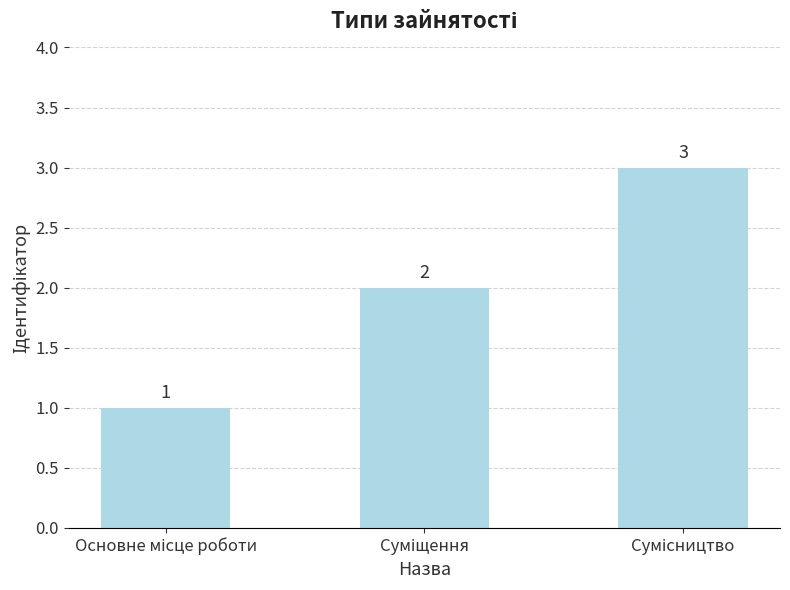

Are the bars grouped side by side (vs. stacked)?

No